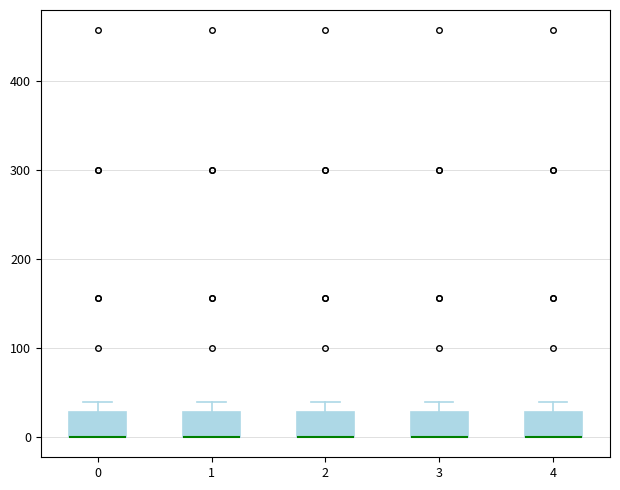

Where is the upper edge of the box at x = 3 on the y-axis? The values are not printed on the chart, so give them approximately, as read against the axis.

30